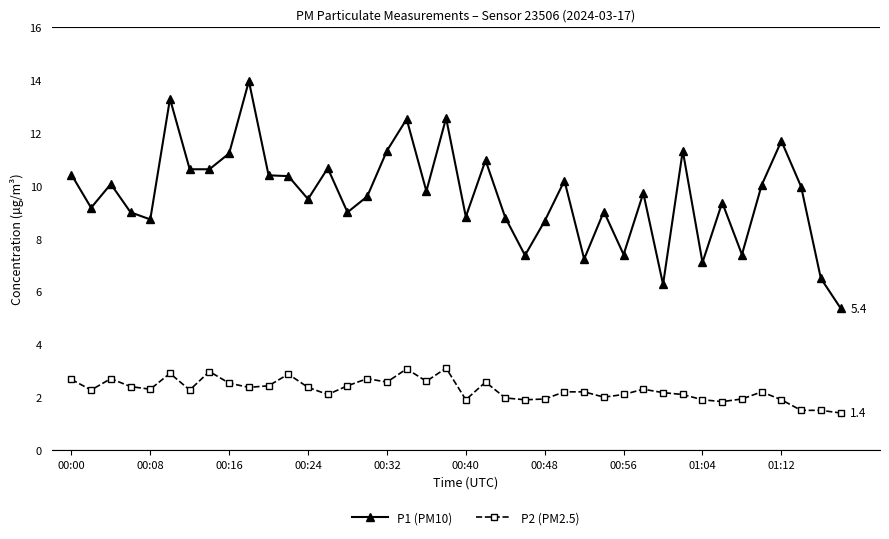

Rank the series by their maximum value, from highest to lowest.

P1 (PM10), P2 (PM2.5)